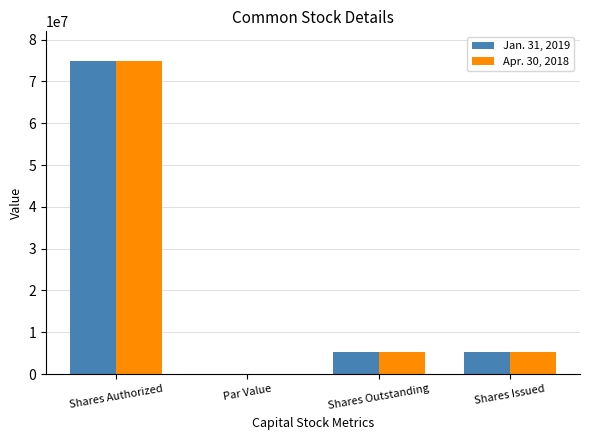

True or false: Jan. 31, 2019 has a value of 5340000.0 at Shares Issued.

True